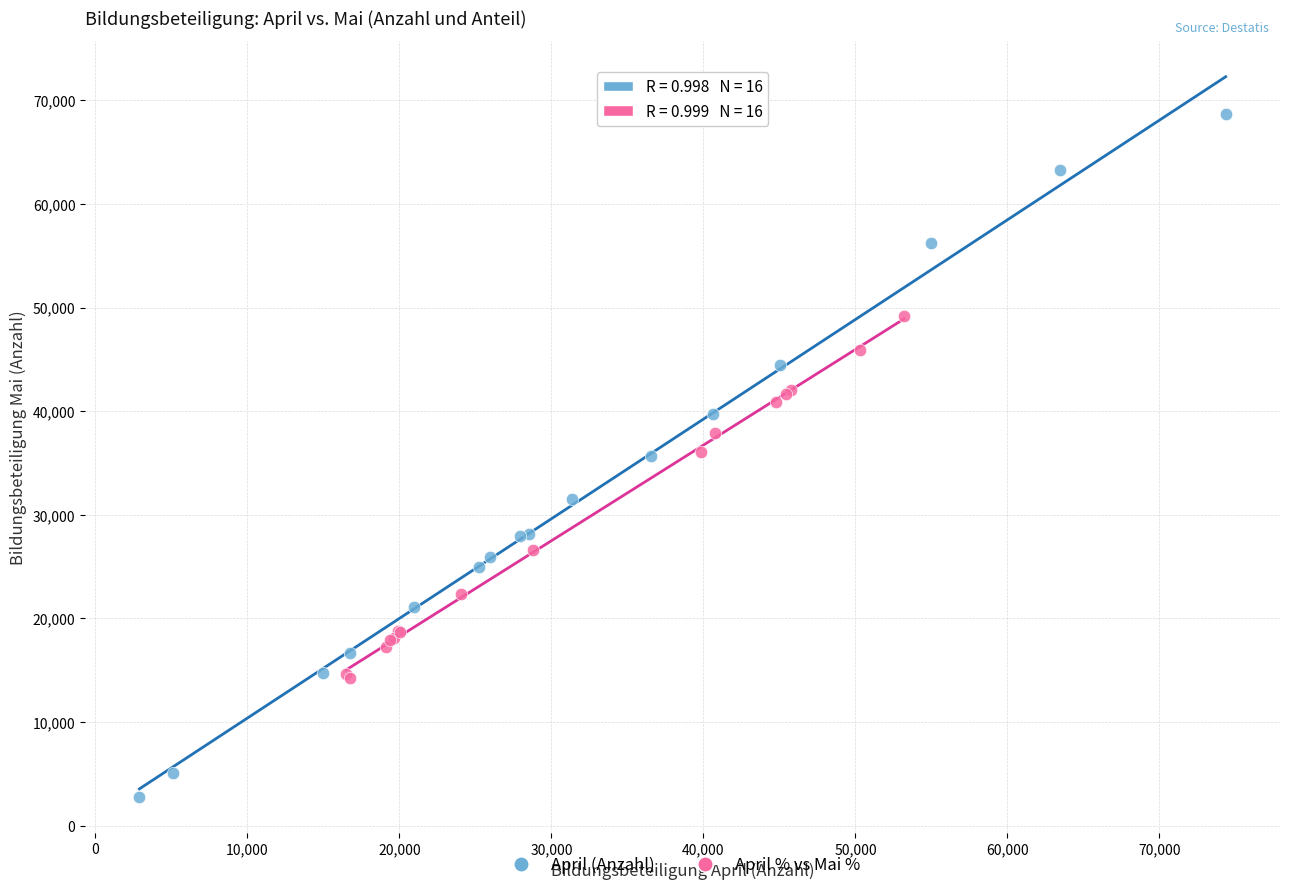

Which series contains the highest Y value?

April (Anzahl)